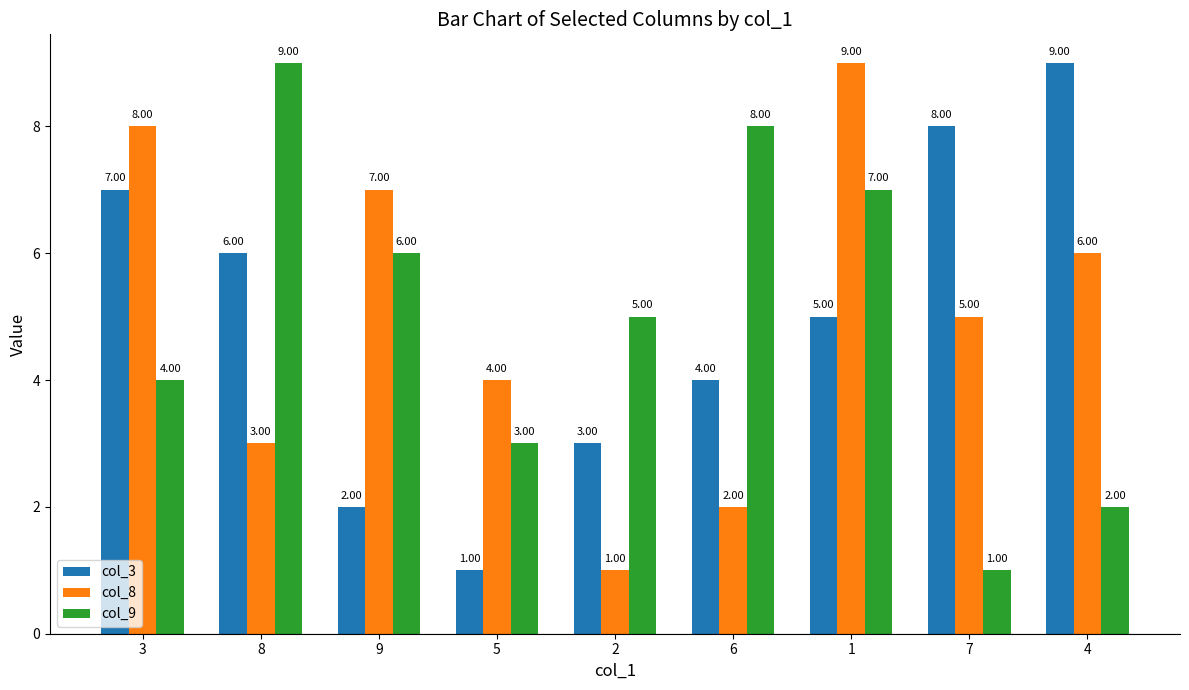

At which category is the sum across all series the highest?

1